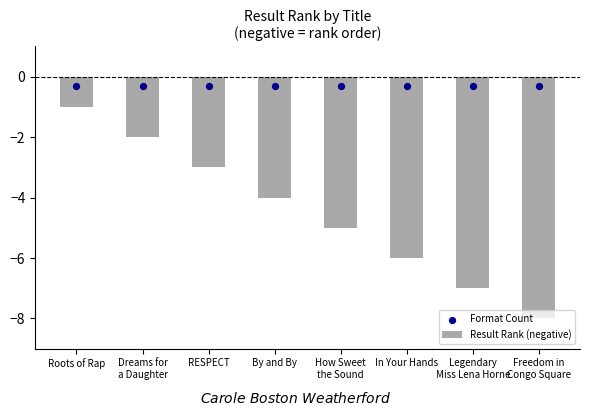

What are all the series names shown in the legend?

Result Rank (negative), Format Count